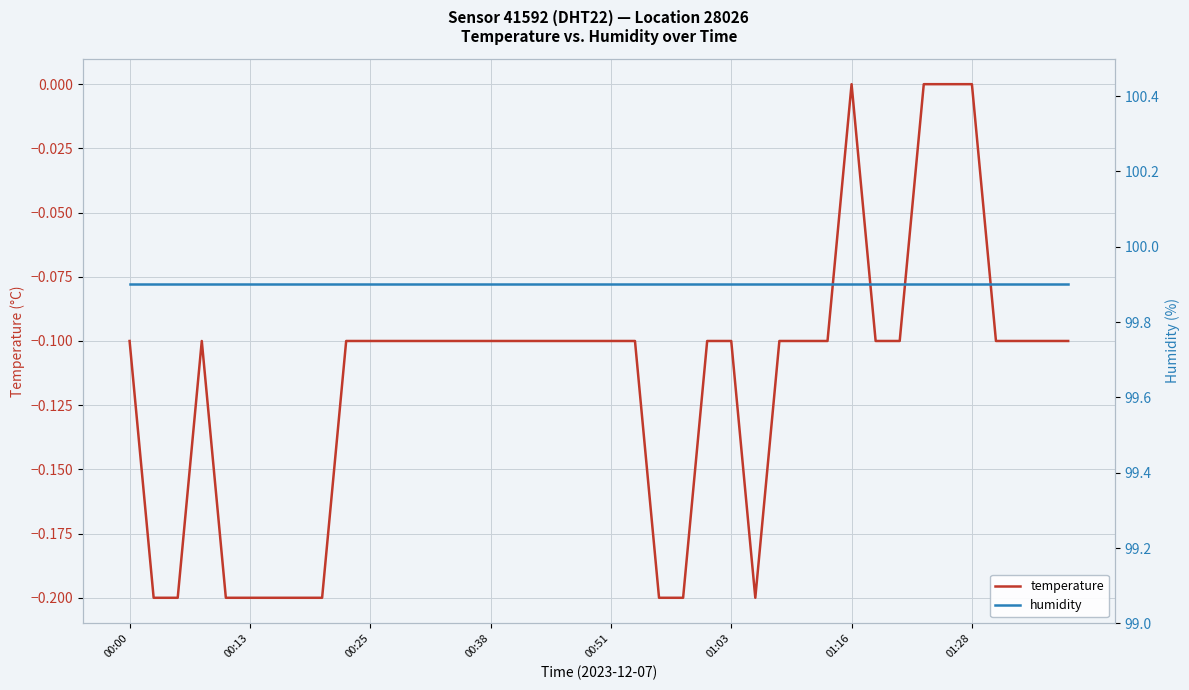

Rank the series by their average value, from lowest to highest.

temperature, humidity